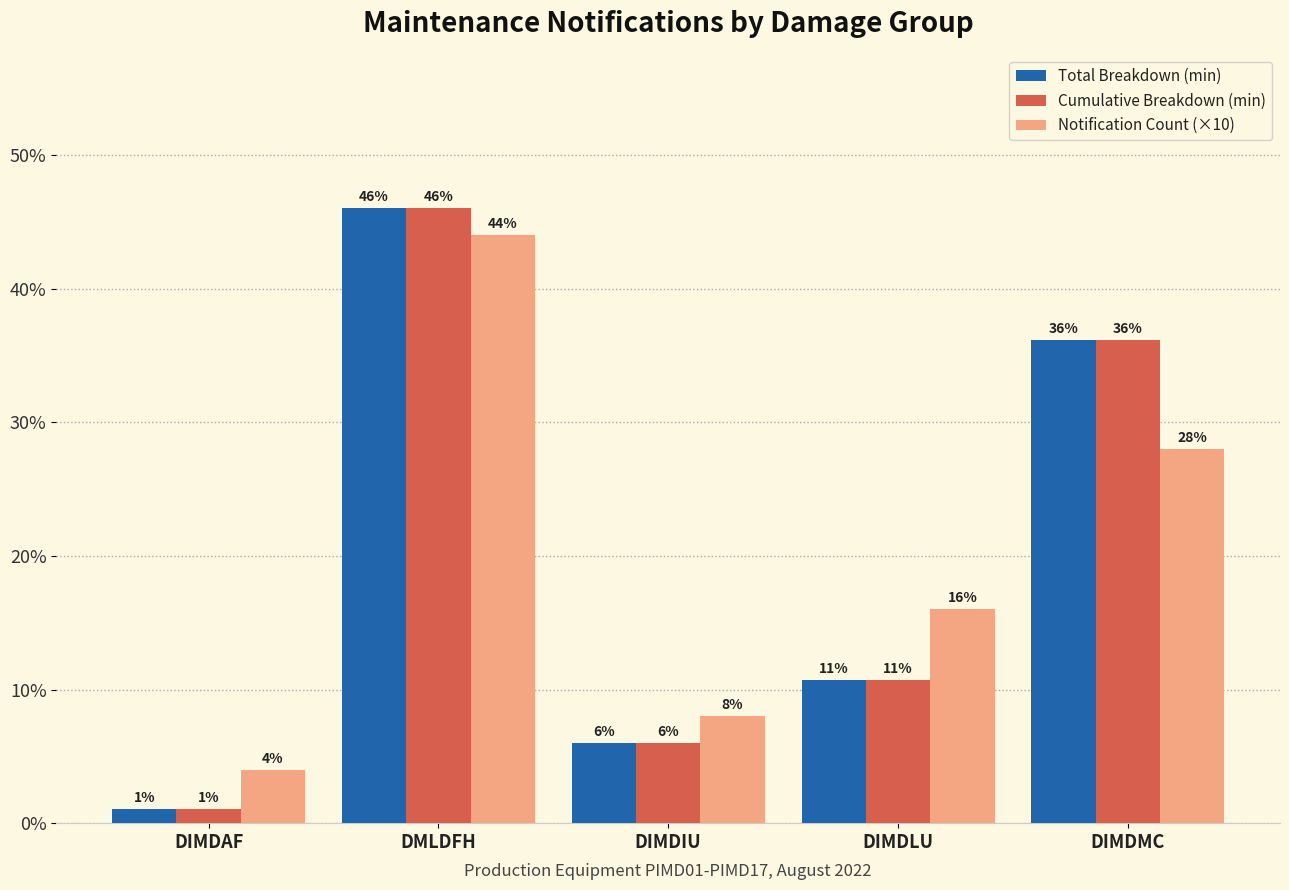

How many values in the Total Breakdown (min) series are below 10?

2